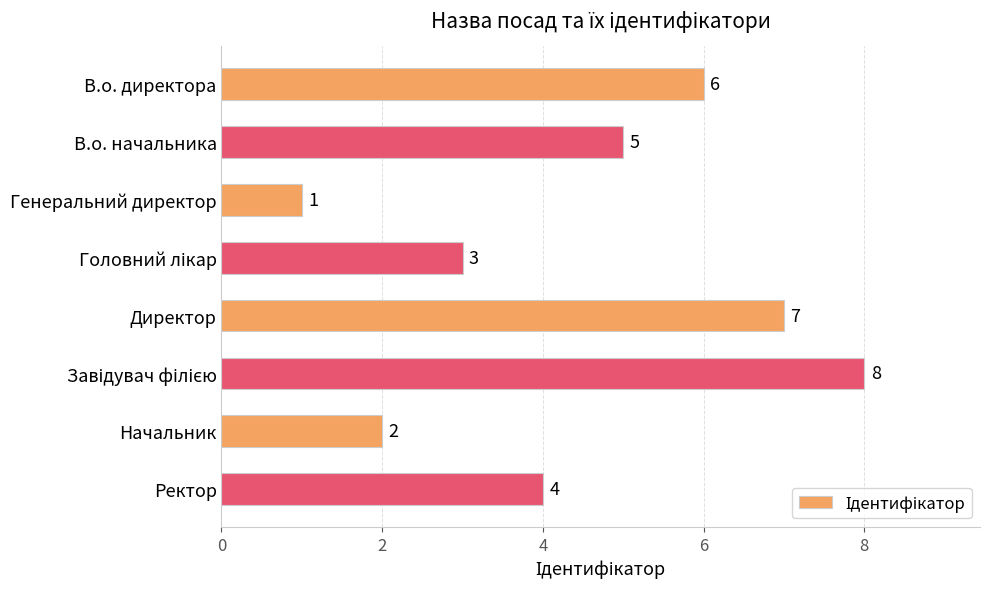

At which label is the value closest to 4?

Ректор